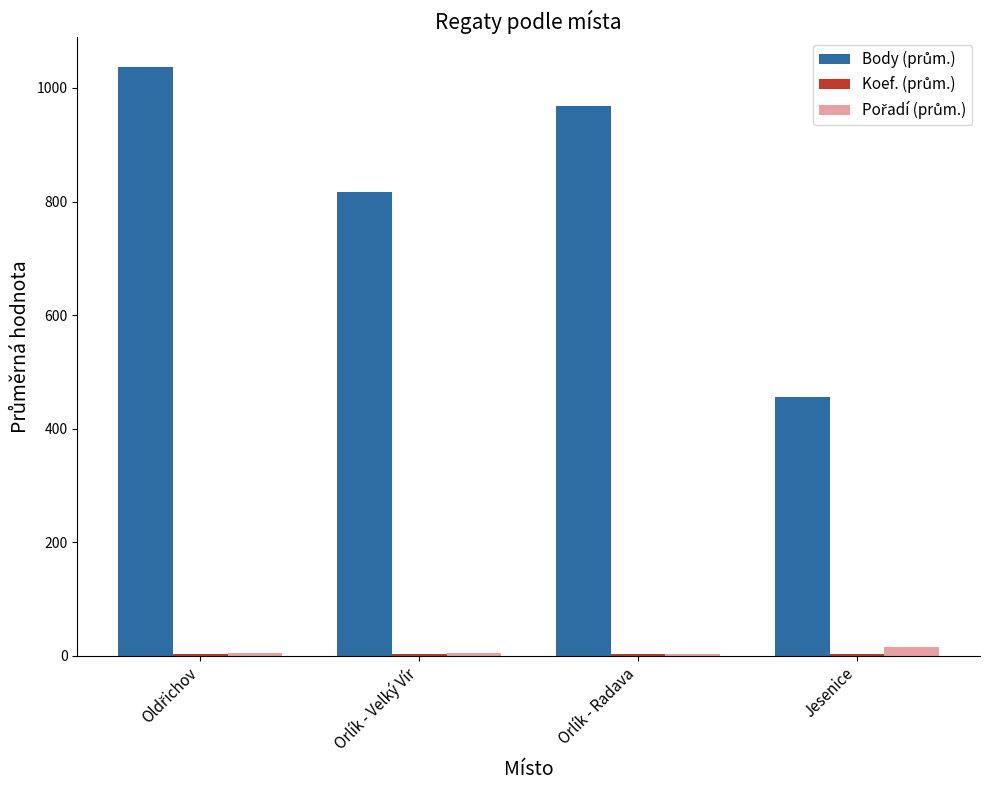

How many groups of bars are there?

4